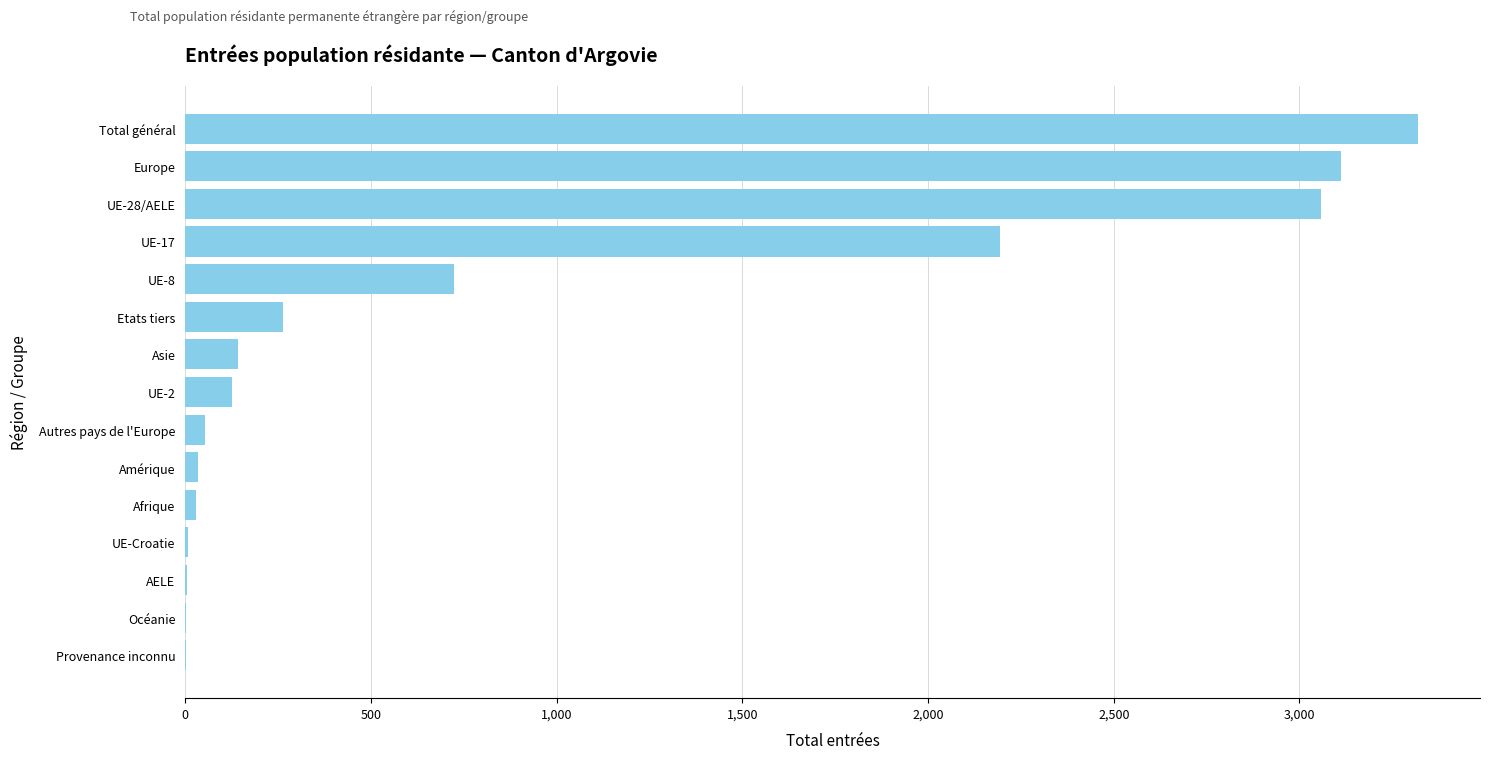

At which label is the value closest to 1660?

UE-17